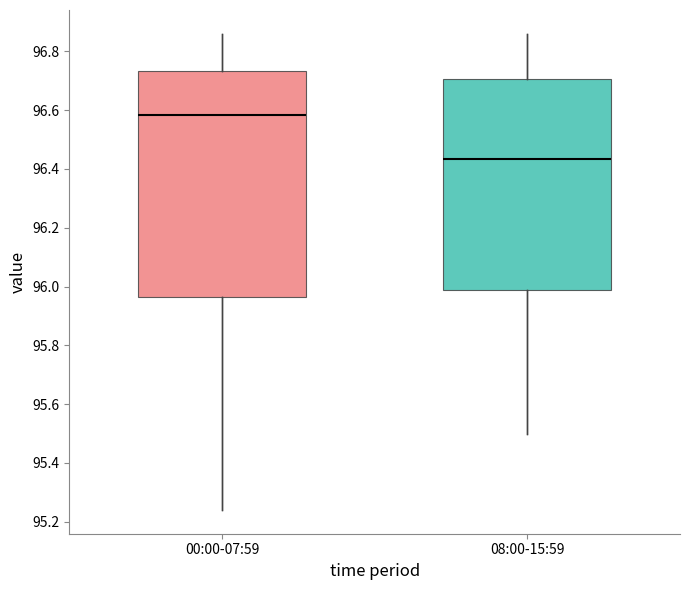

Where does the median line of the box for 00:00-07:59 sit on the y-axis? The values are not printed on the chart, so give them approximately, as read against the axis.

96.58